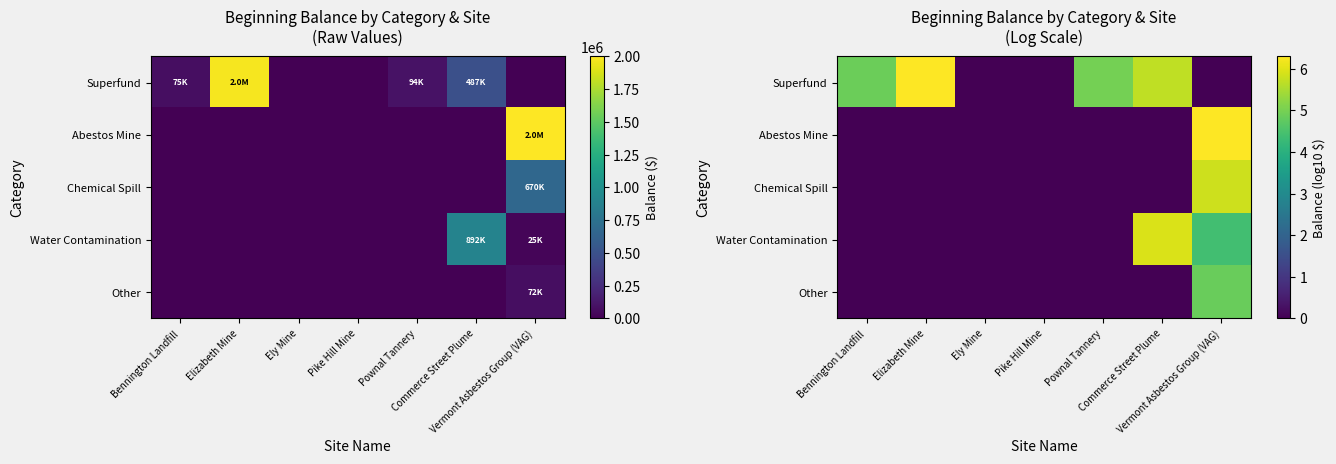

Is it true that Water Contamination equals 0.0 at Pownal Tannery?

True